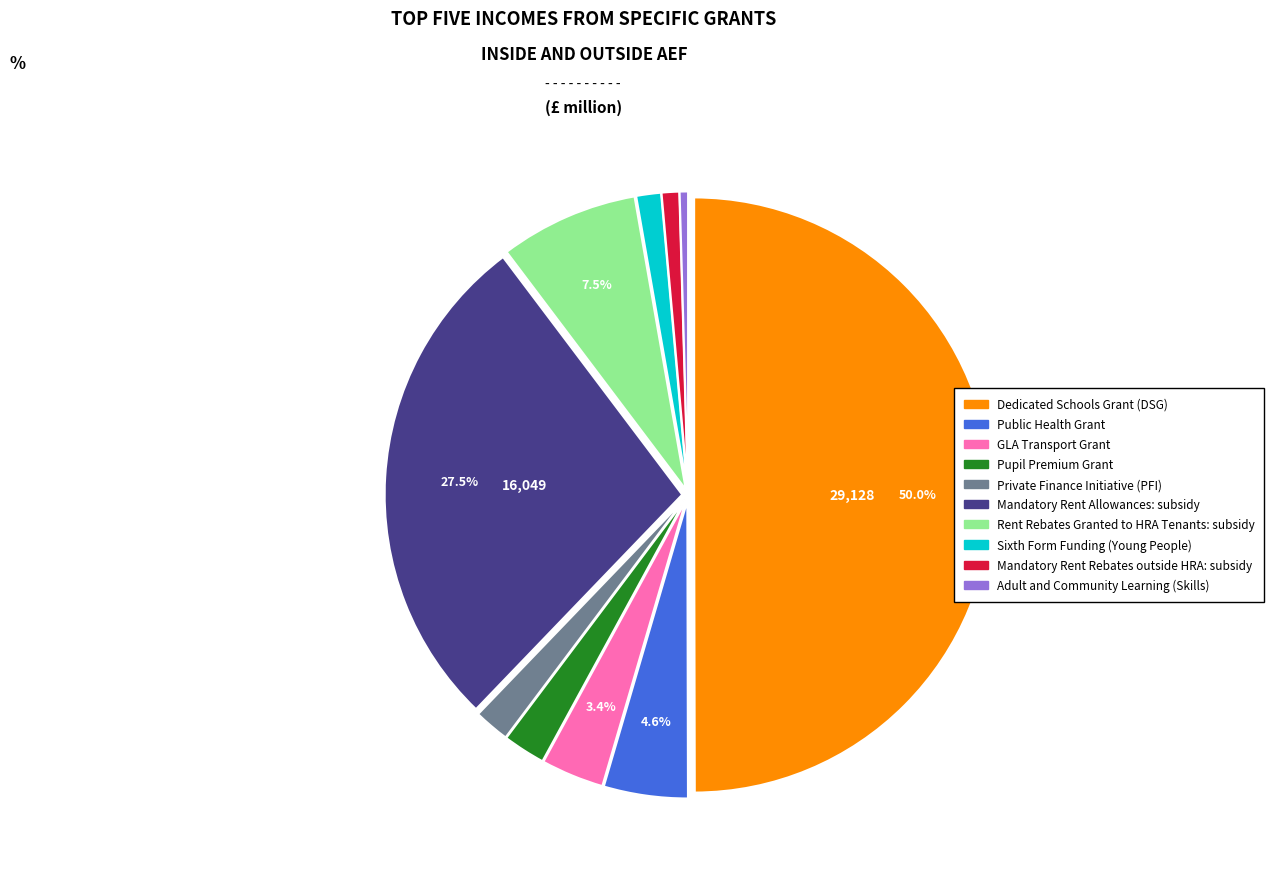

What is the ratio of the value at Mandatory Rent Rebates outside HRA: subsidy to the value at GLA Transport Grant?

0.3